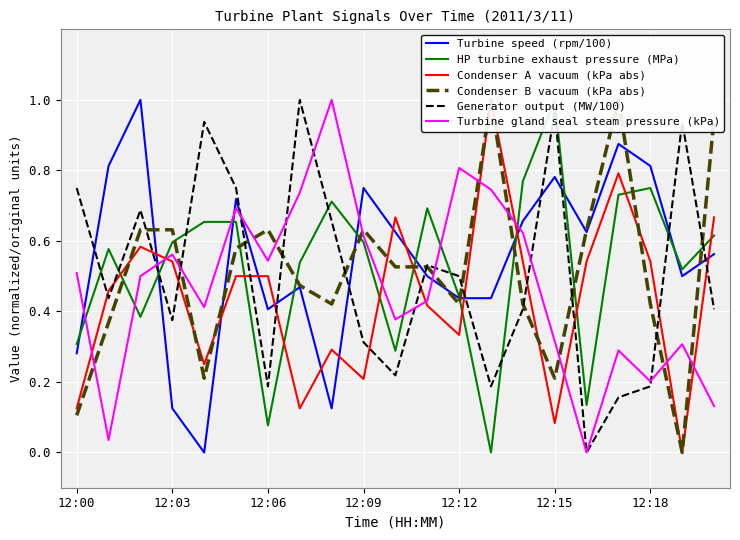

What are all the series names shown in the legend?

Turbine speed (rpm/100), HP turbine exhaust pressure (MPa), Condenser A vacuum (kPa abs), Condenser B vacuum (kPa abs), Generator output (MW/100), Turbine gland seal steam pressure (kPa)